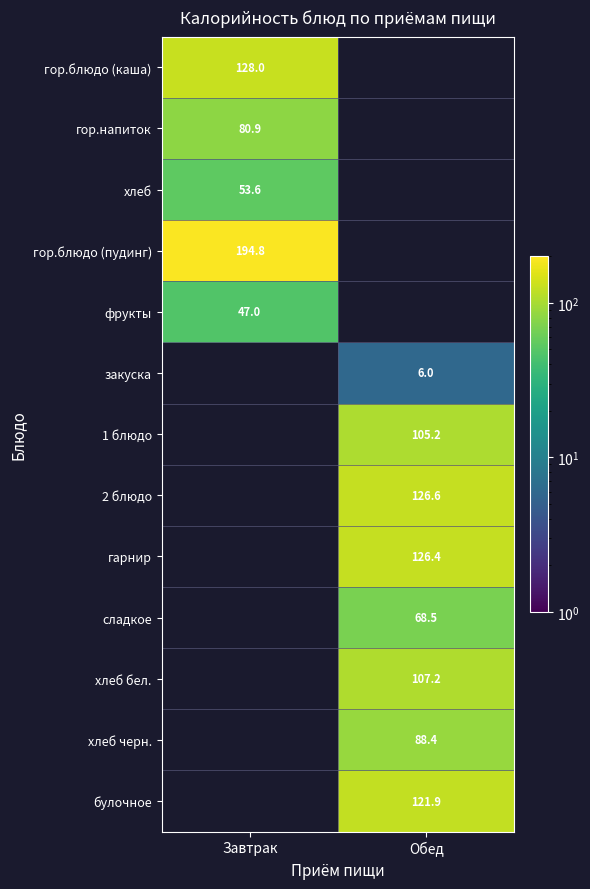

True or false: фрукты has a value of 15.2 at Завтрак.

False